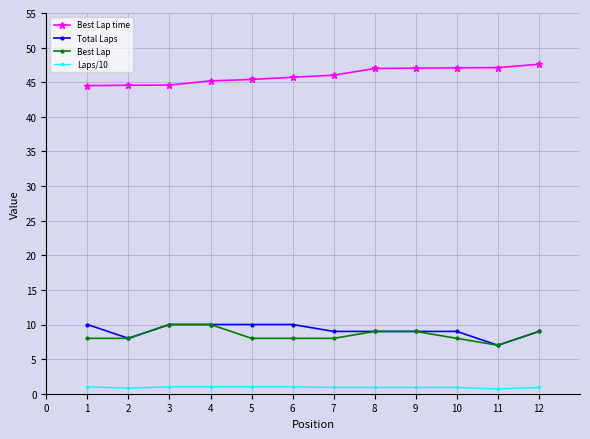

What is the sum of the Best Lap values at 3 and 8?

19.0